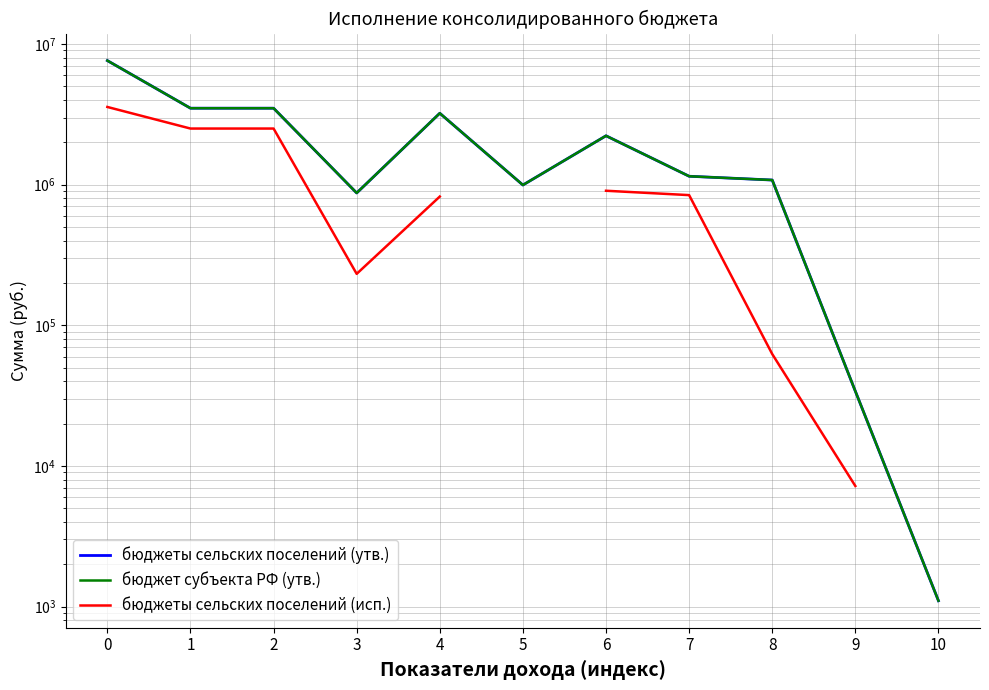

List the labels in order of бюджет субъекта РФ (утв.) value, largest first.

0, 1, 2, 4, 6, 7, 8, 5, 3, 9, 10